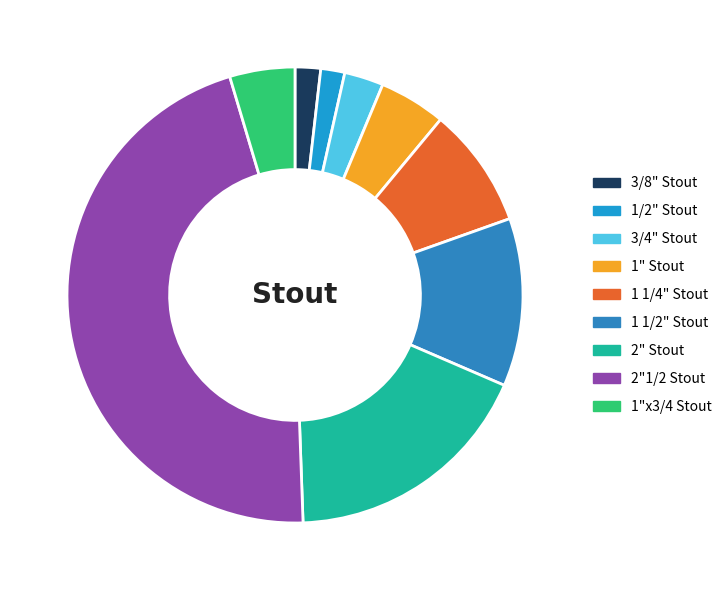

Count the number of slices in the pie.

9